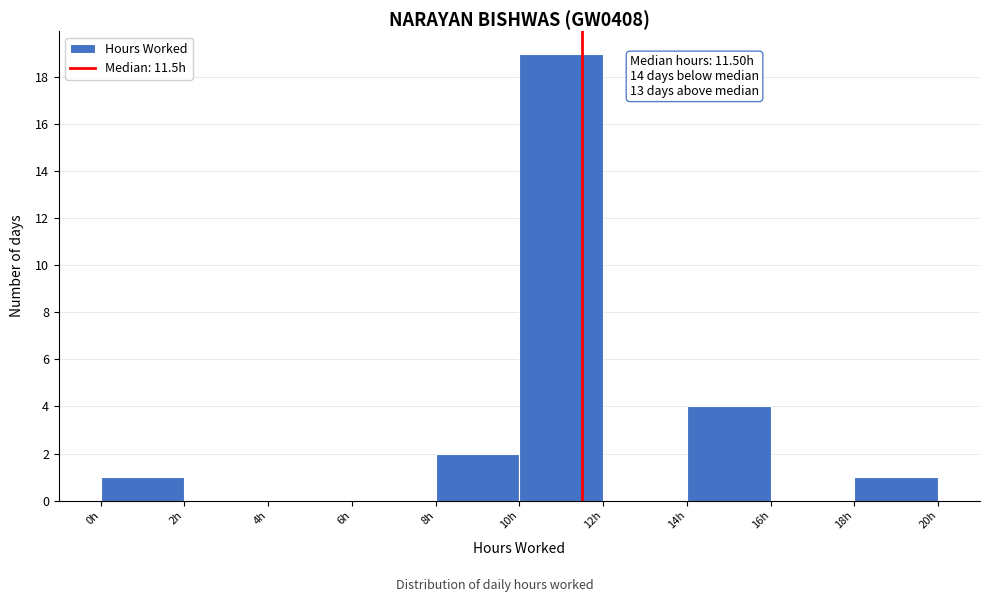

Over which range of the x-axis is the bar tallest?

10 to 12